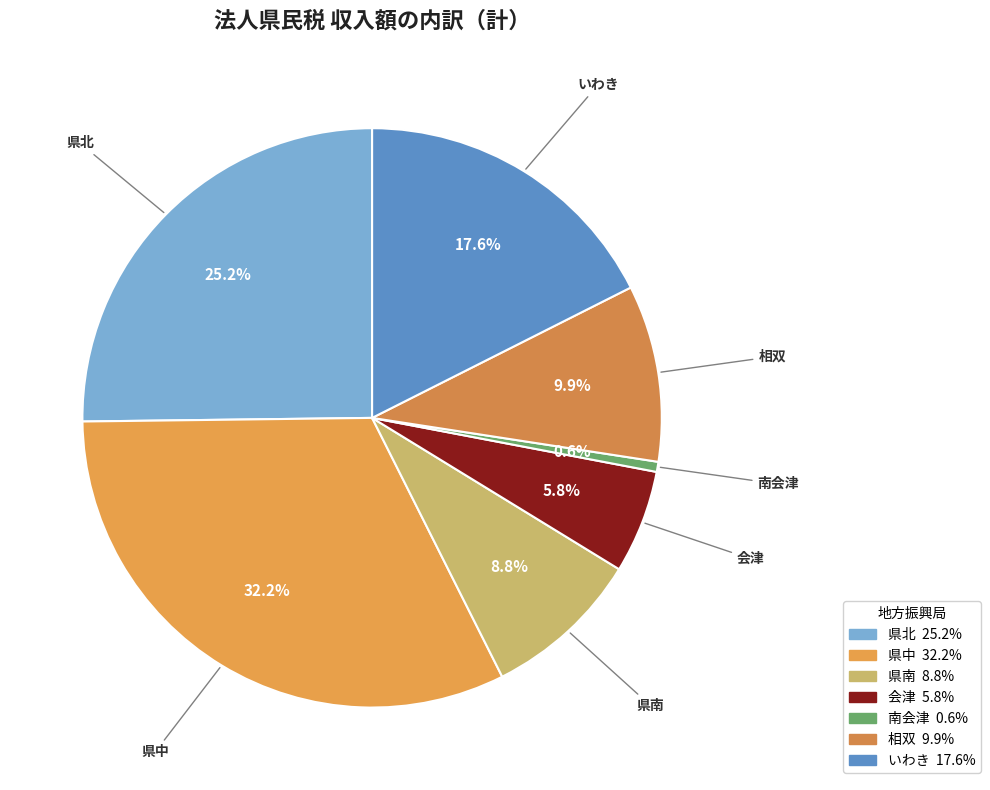

Count the number of slices in the pie.

7